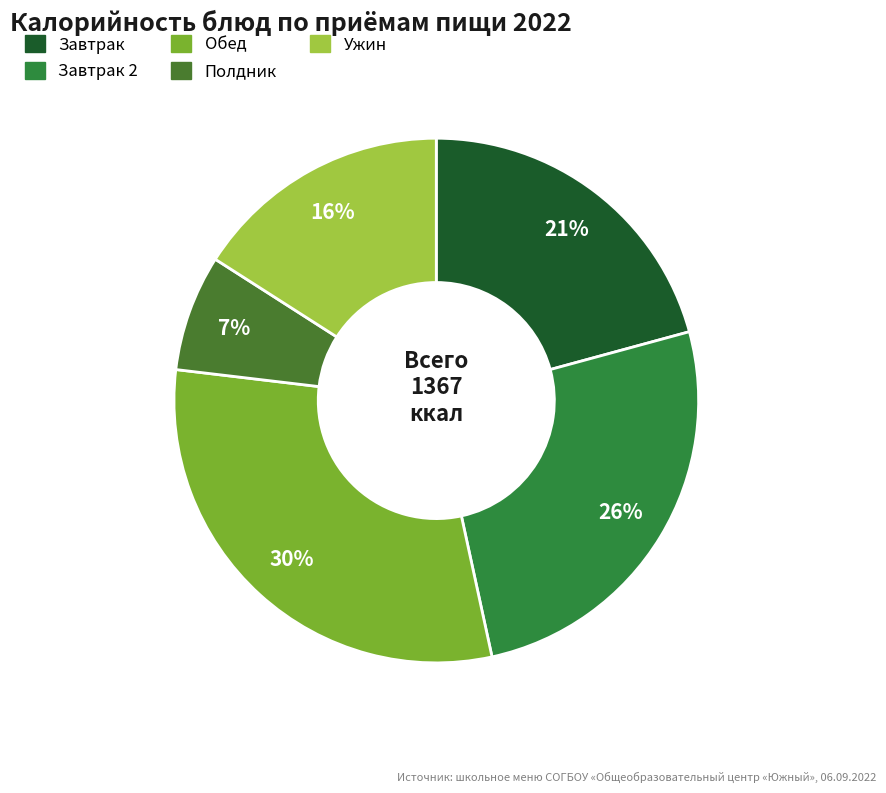

How many segments does this pie chart have?

5